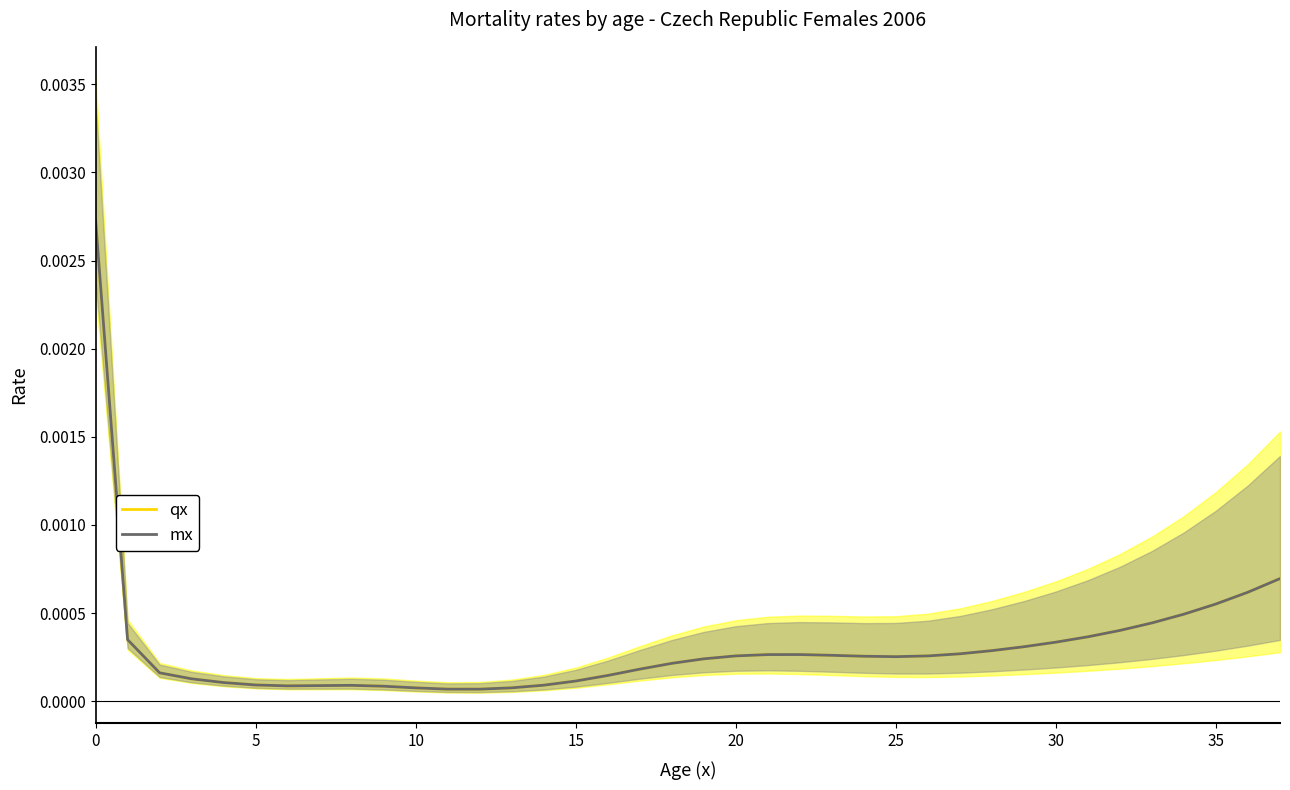

How many lines are shown in the chart?

2